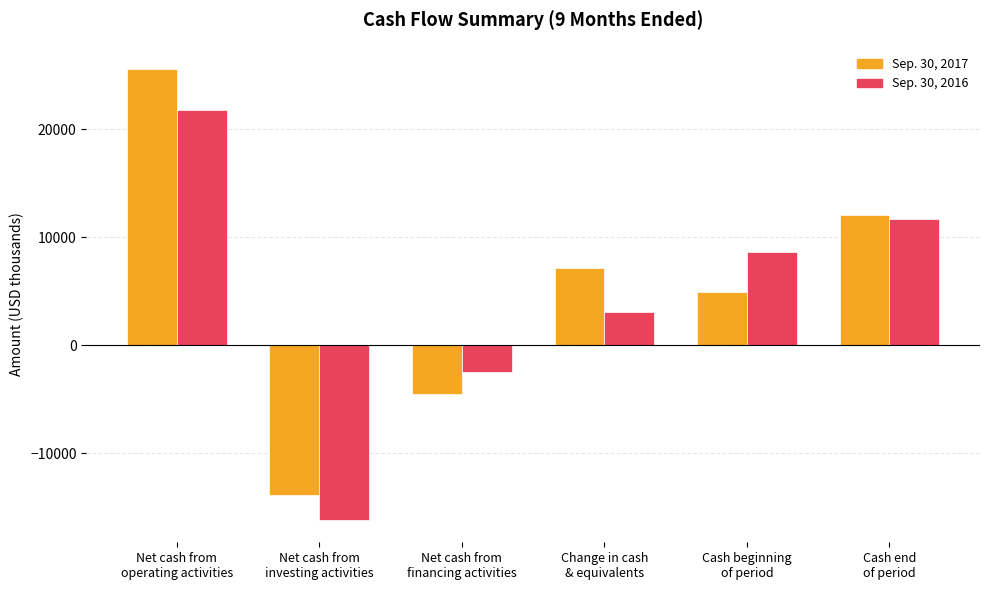

The value of Sep. 30, 2017 at Change in cash
& equivalents is 4222. True or false?

False